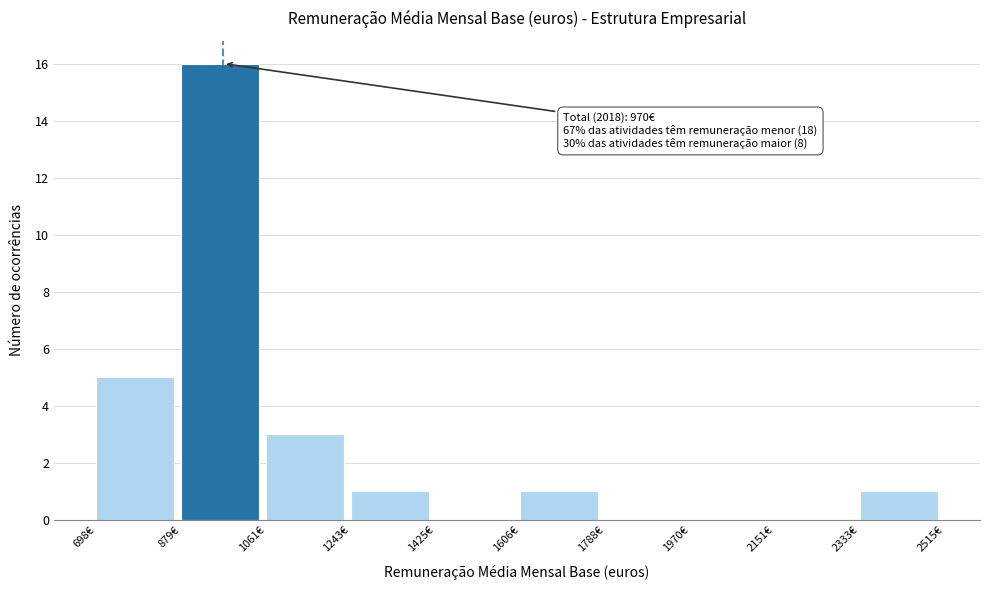

Over which range of the x-axis is the bar tallest?

880 to 1060